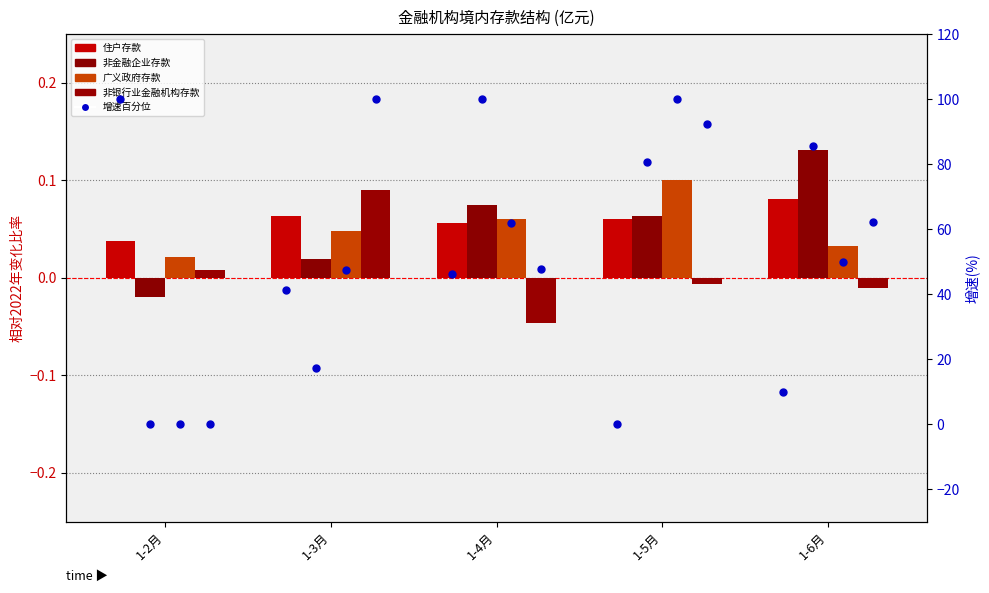

Which series contains the lowest Y value?

非银行业金融机构存款